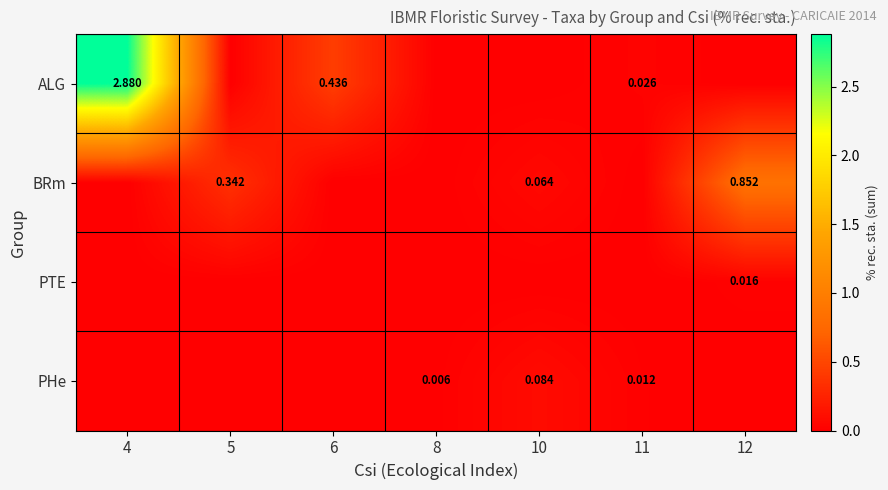

The value of ALG at 5 is 0.9. True or false?

False